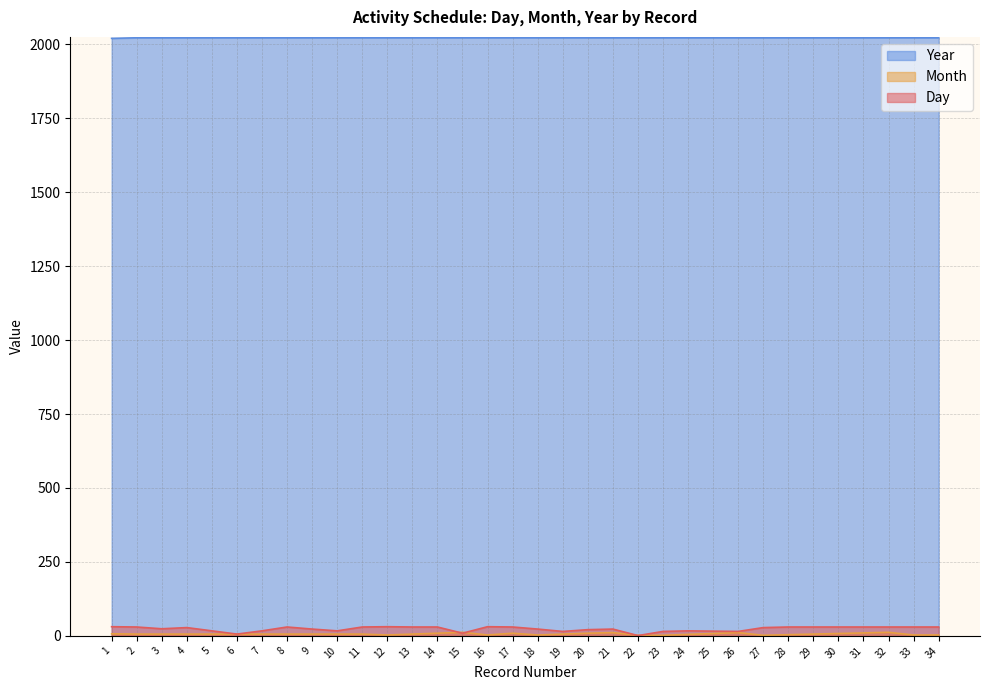

Which series has the largest range (max minus min)?

Day